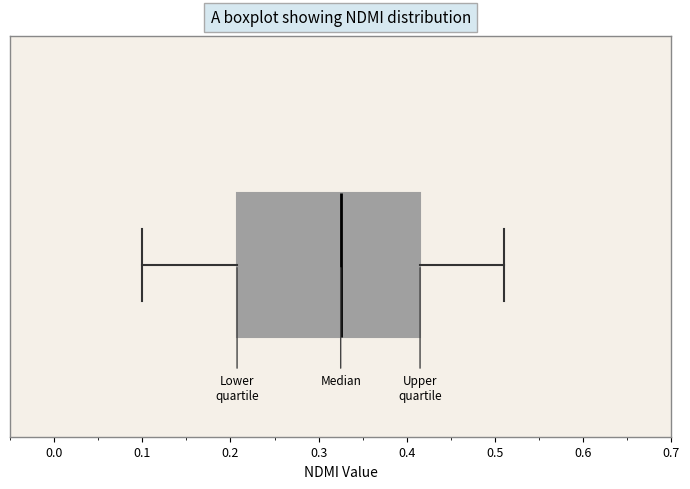

Where is the left edge of the box on the x-axis? The values are not printed on the chart, so give them approximately, as read against the axis.

0.21